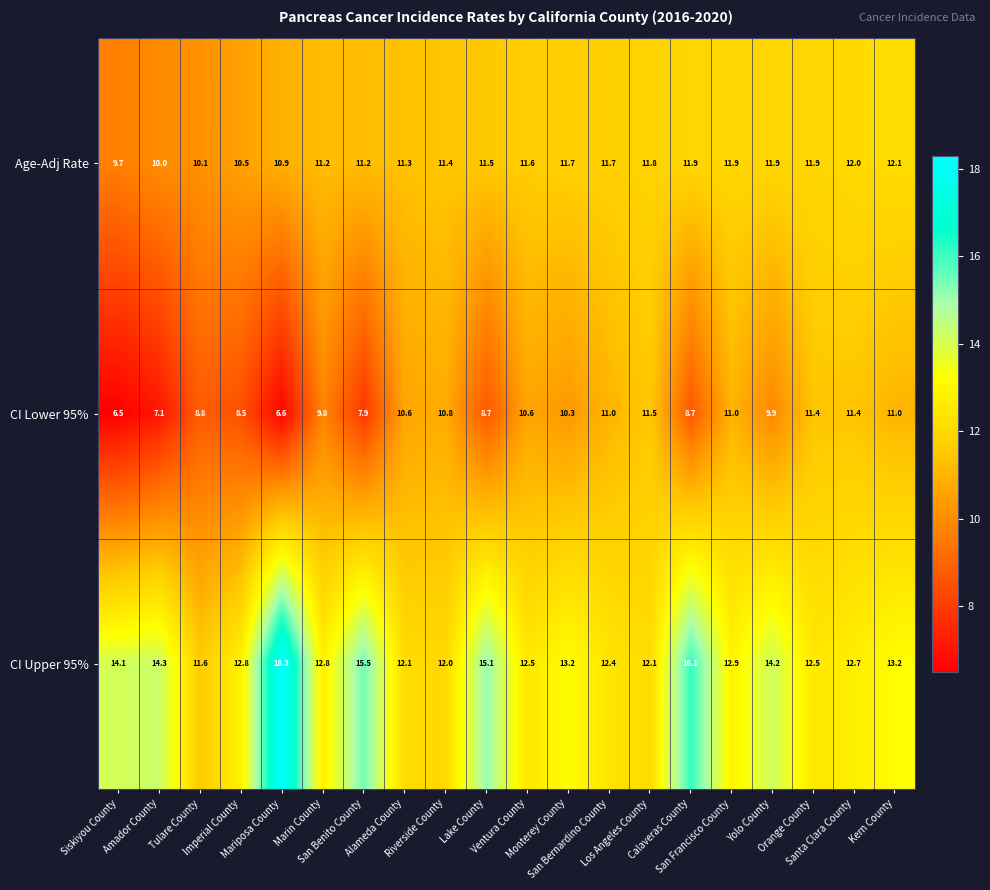

At how many categories does at least one series exceed 14?

7